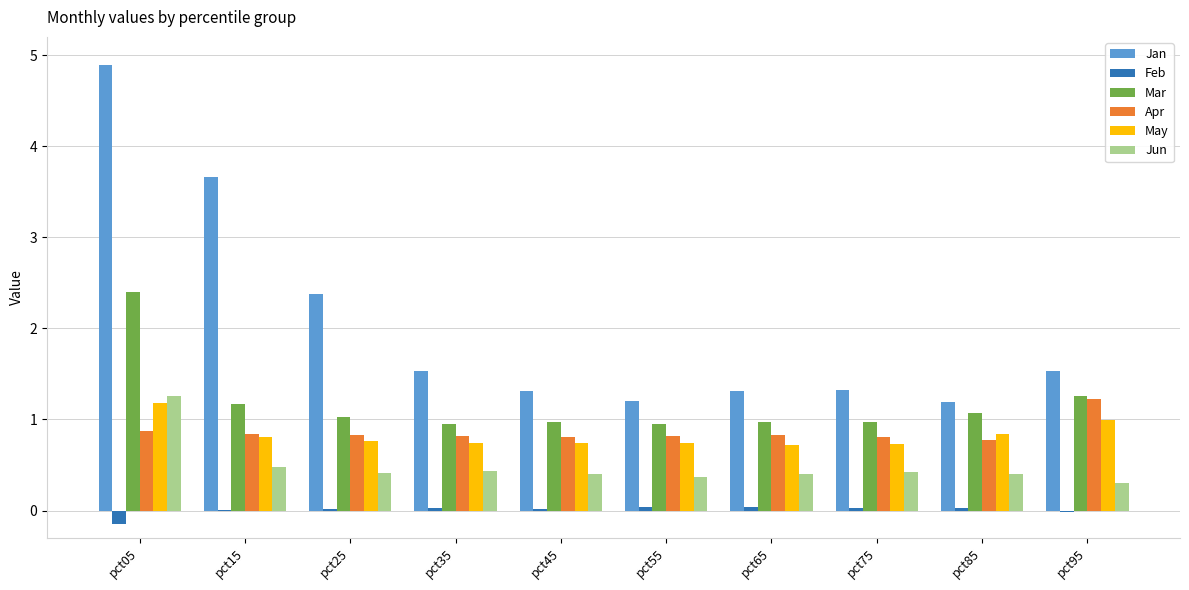

Which series has the largest total across all categories?

Jan